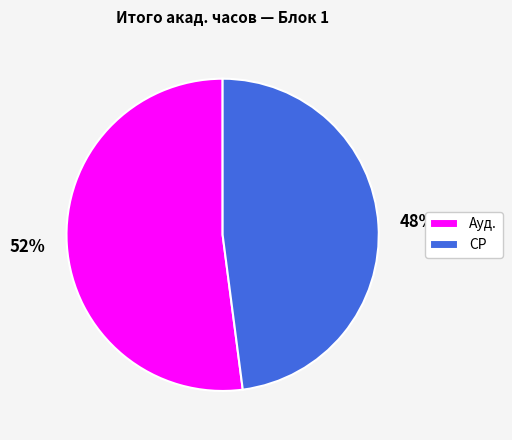

How many segments does this pie chart have?

2